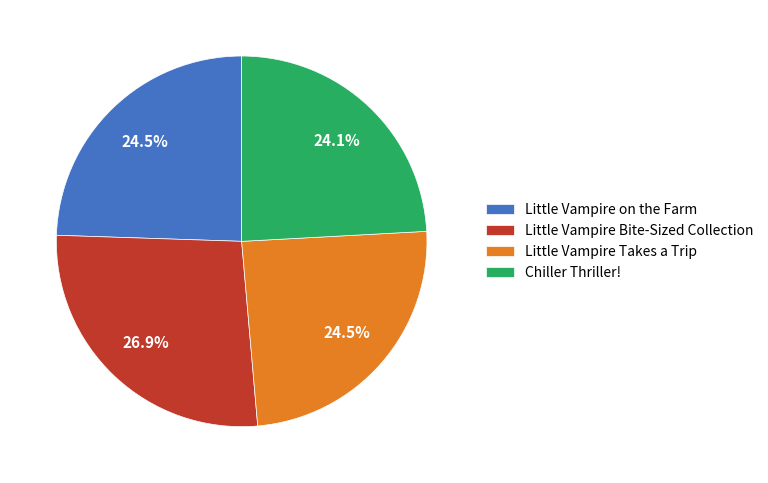

What percentage is the Chiller Thriller! slice, to the nearest percent?

24%